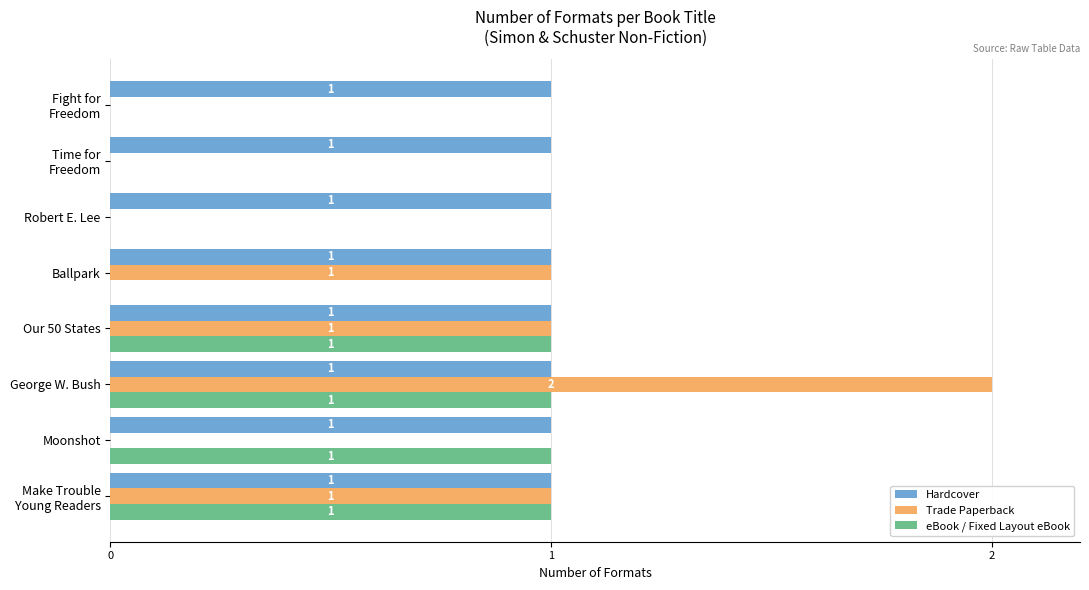

How many Trade Paperback values are between 0 and 1?

7